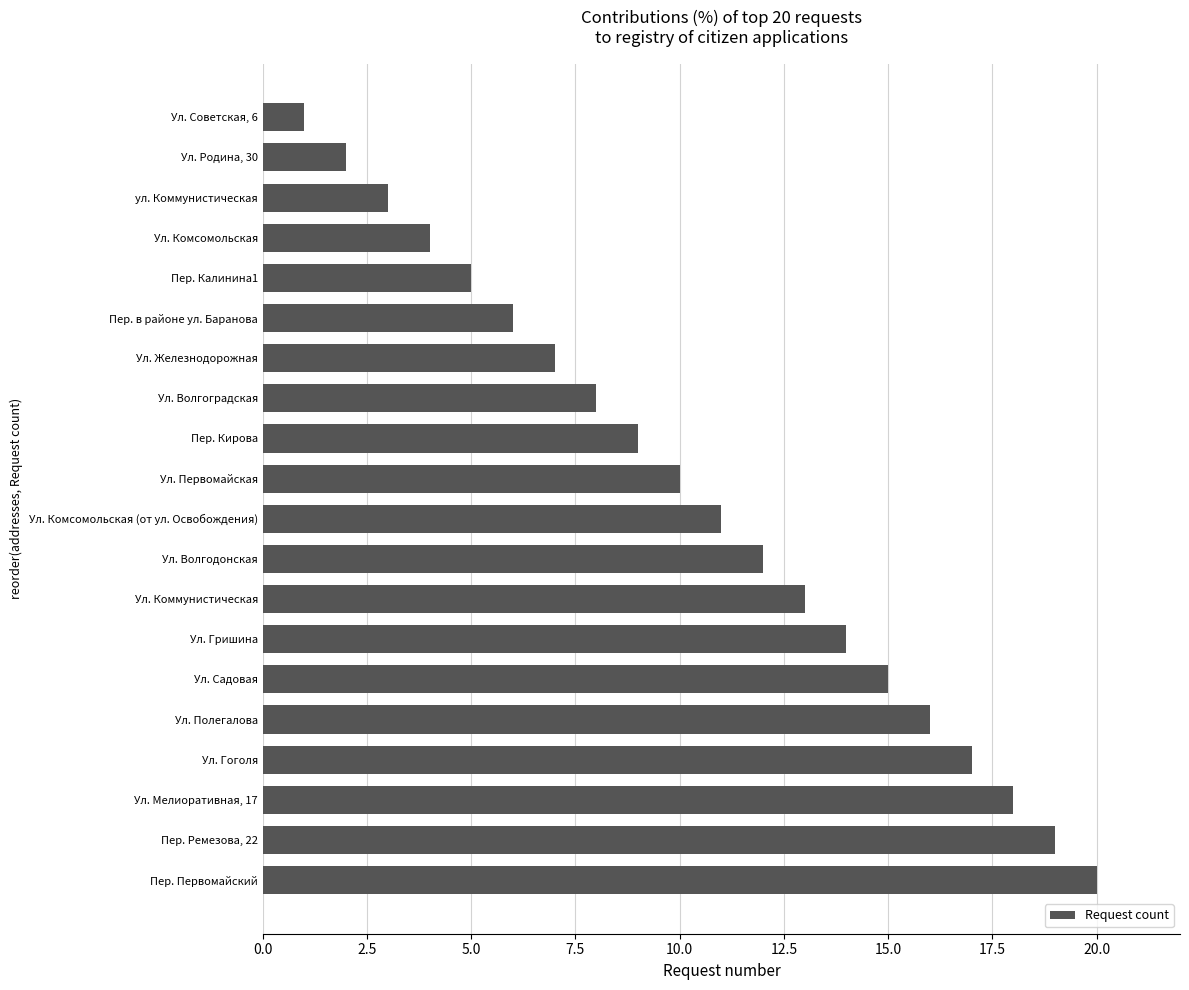

The value at Ул. Советская, 6 is 1. True or false?

True